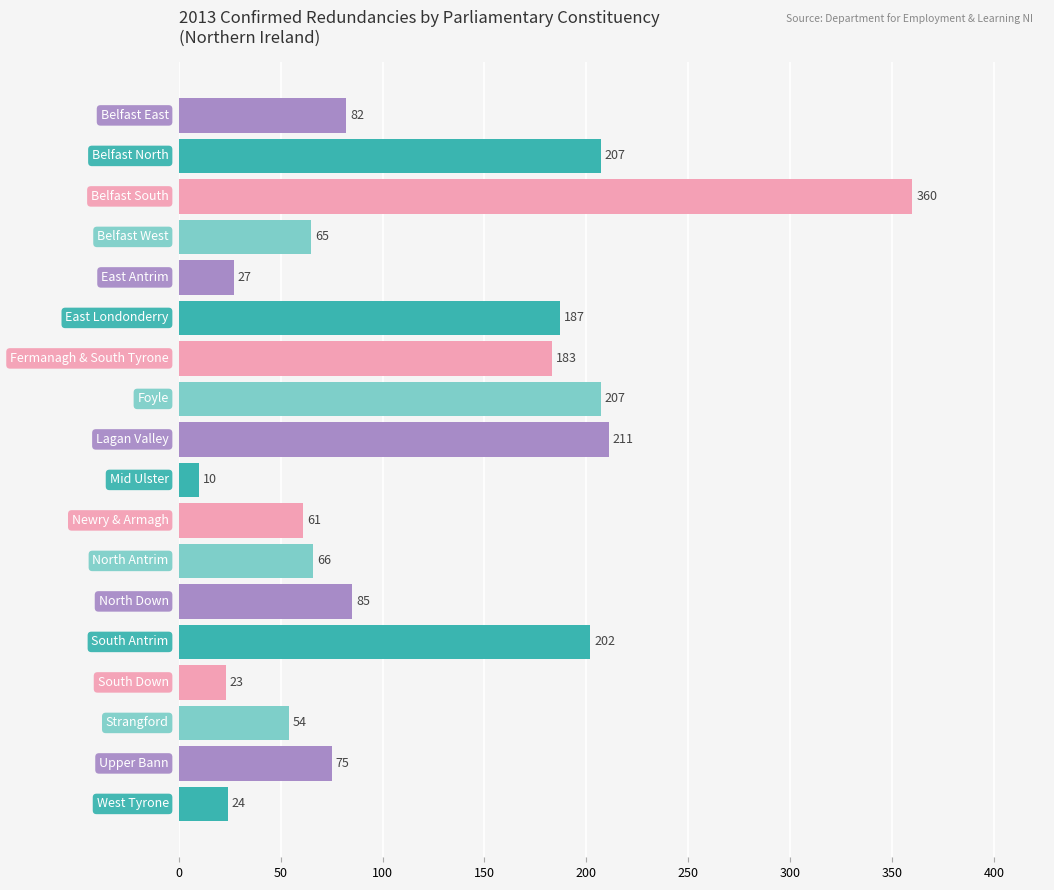

What is the average value?

118